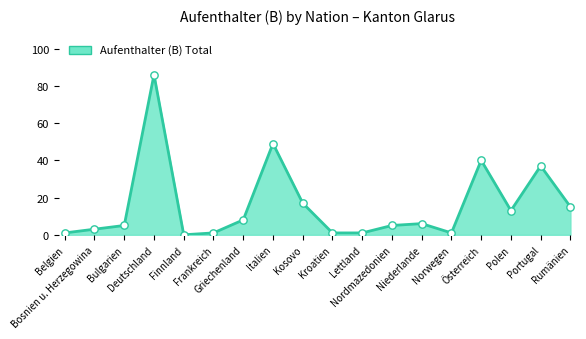

At which category is the sum across all series the highest?

Deutschland